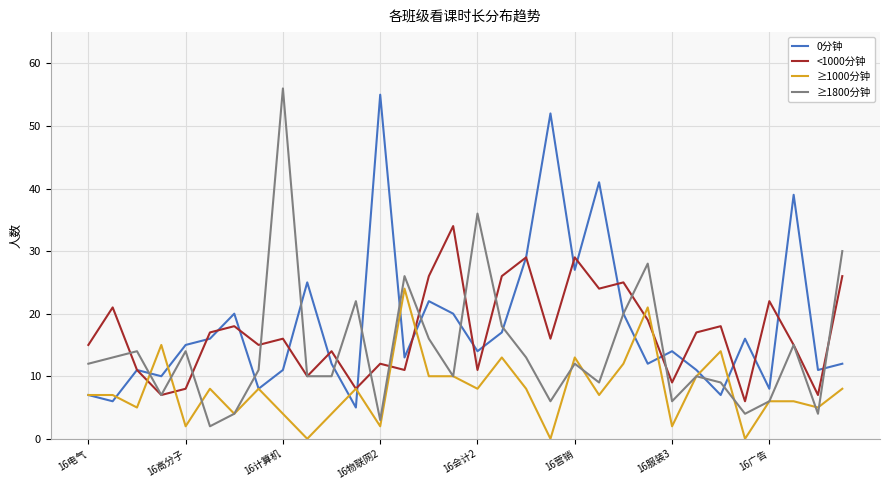

In <1000分钟, how many points are higher than both neighbors (excluding endpoints)?

11